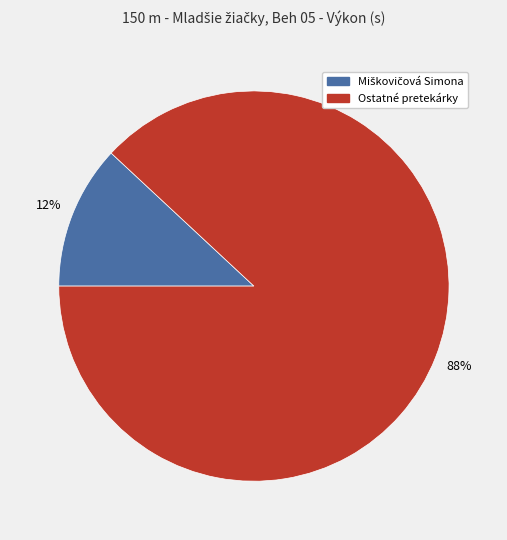

Does any single category account for the majority?

Yes